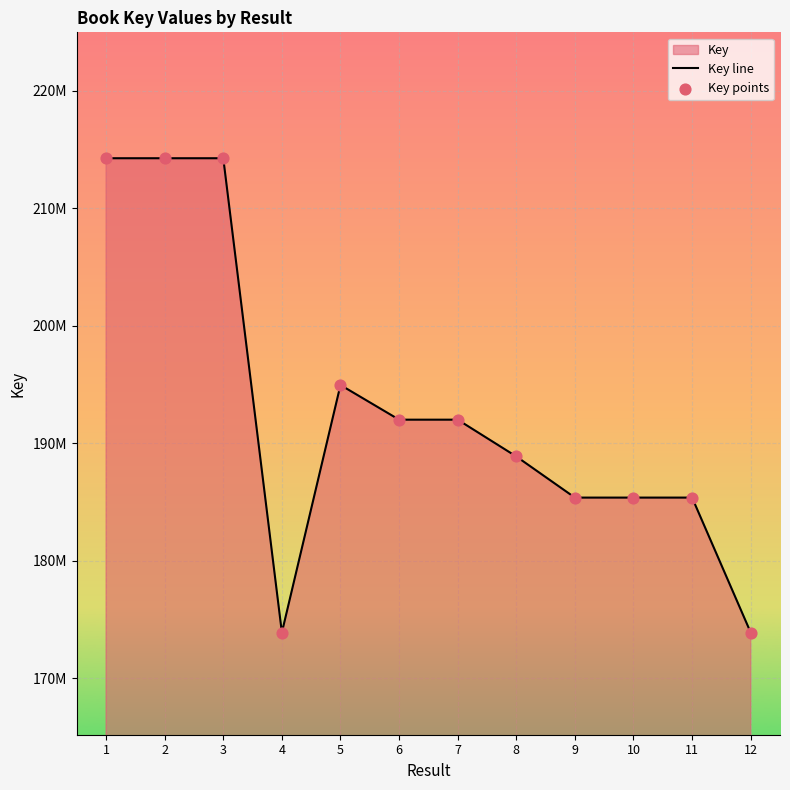

At how many categories does at least one series exceed 190713631?

6